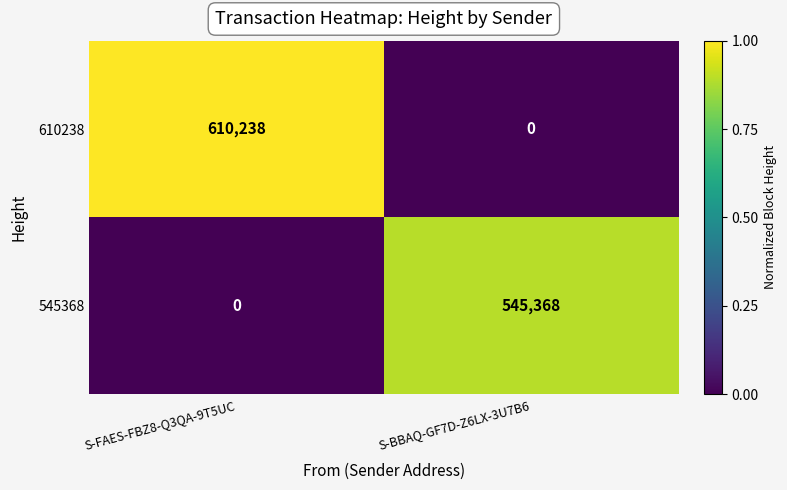

Rank the series by their average value, from lowest to highest.

545368, 610238